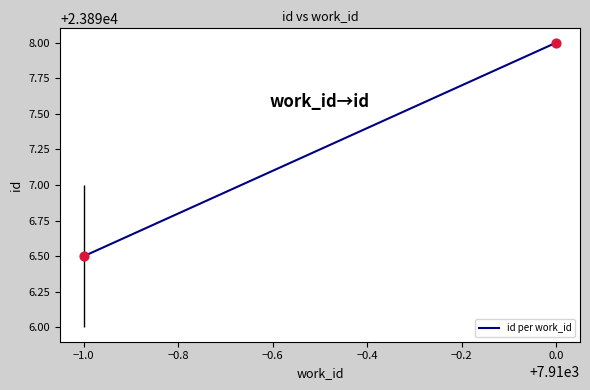

What Y value in the scatter plot is closest to 23897?

23896.5